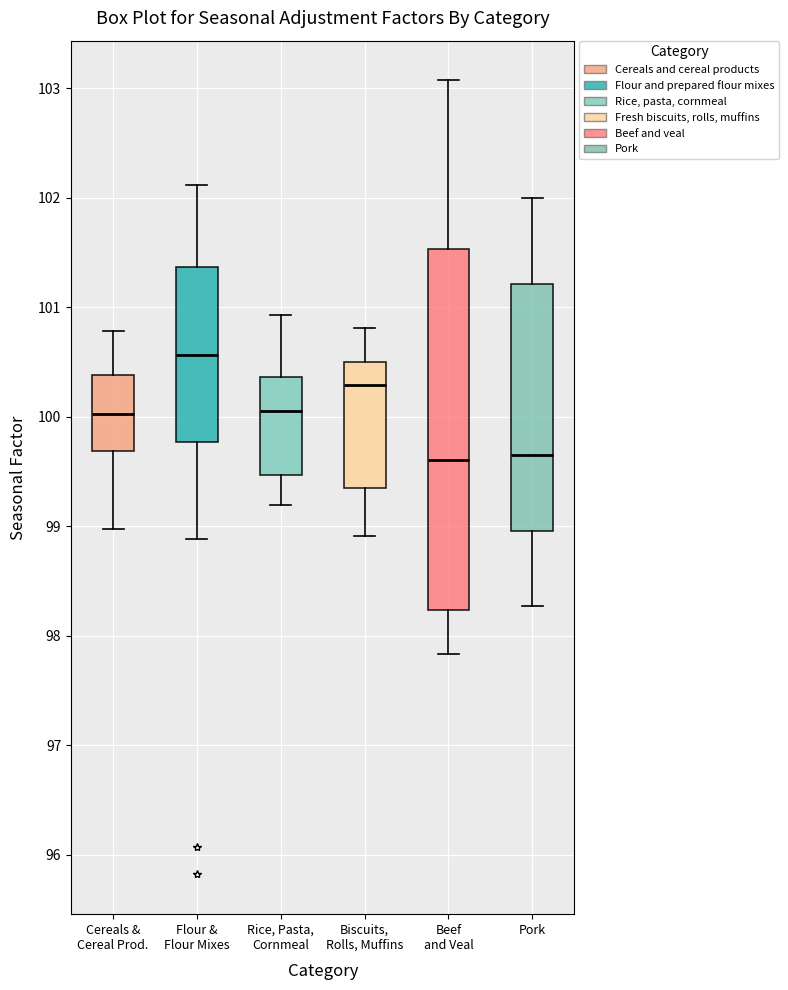

Which box's median line is the highest?

Flour & Flour Mixes